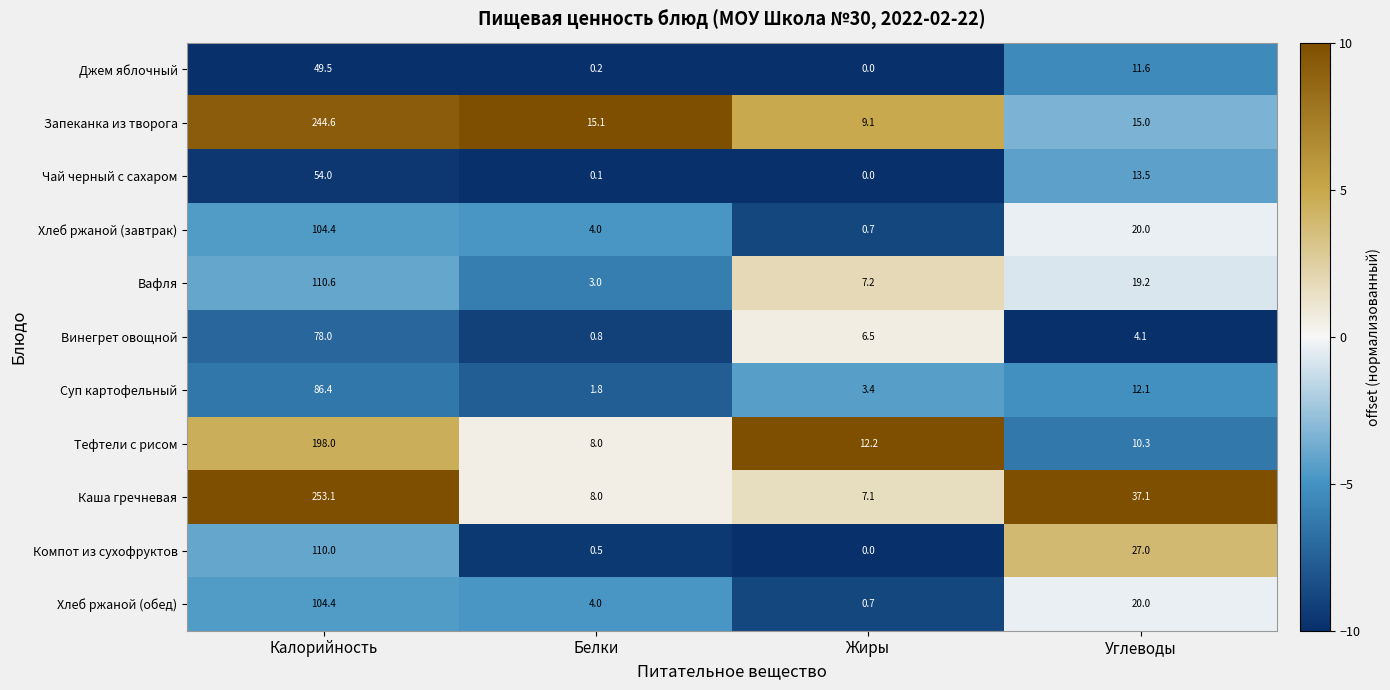

How many data points does each series have?

4